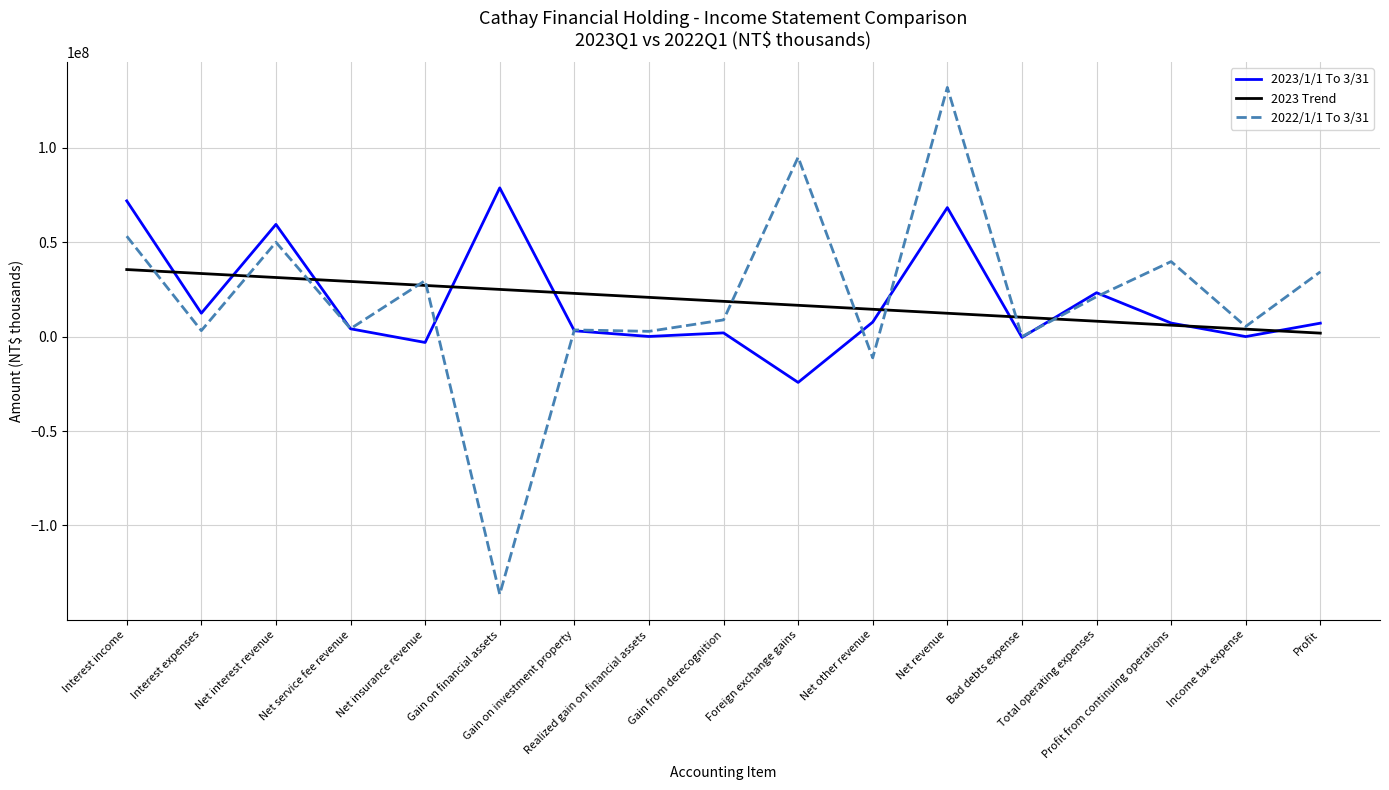

Which series has the widest spread of values?

2022/1/1 To 3/31